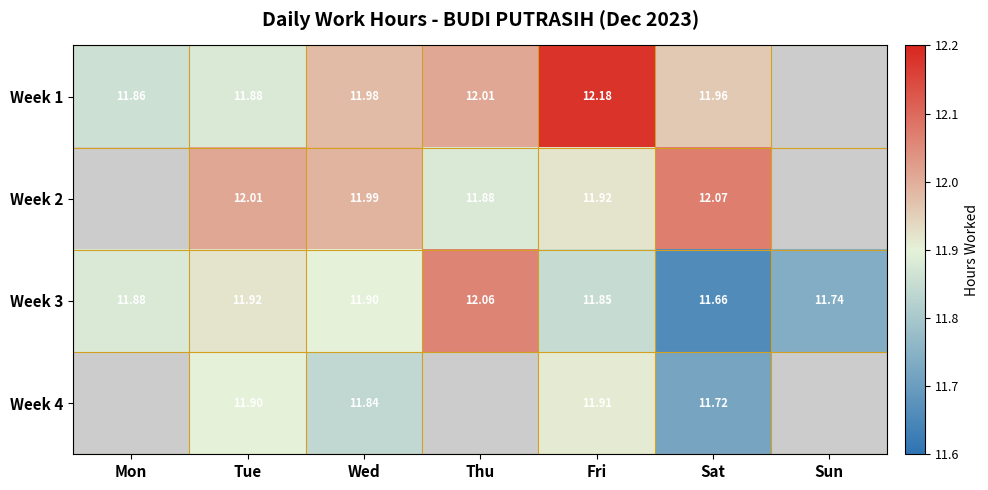

At which label is Week 3 closest to 11?

Sat